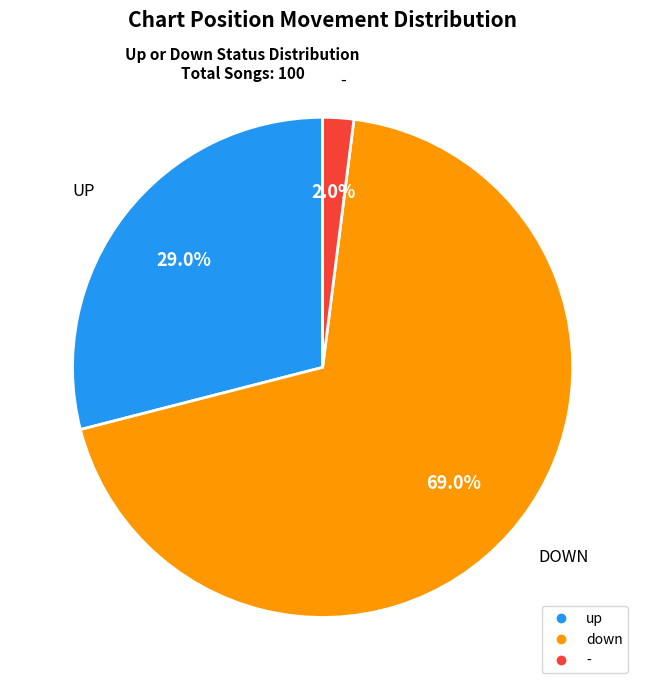

Rank the categories by value from lowest to highest.

-, up, down